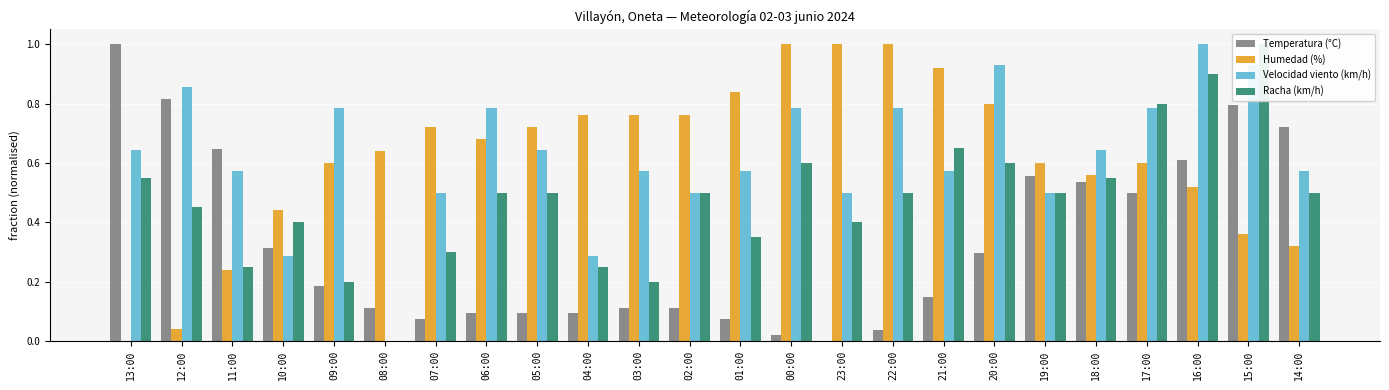

How many data points does each series have?

24